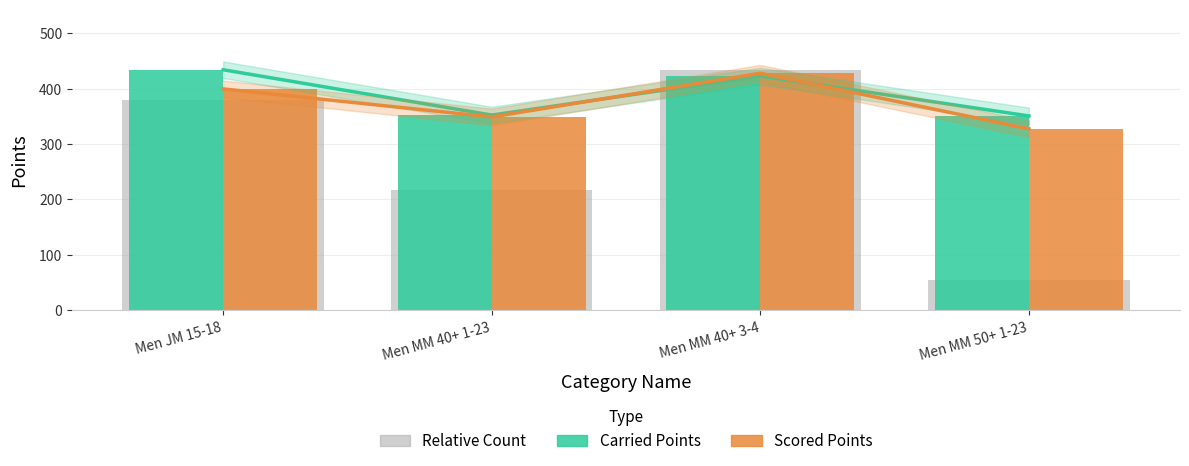

What is the maximum value for Scored Points?

427.8